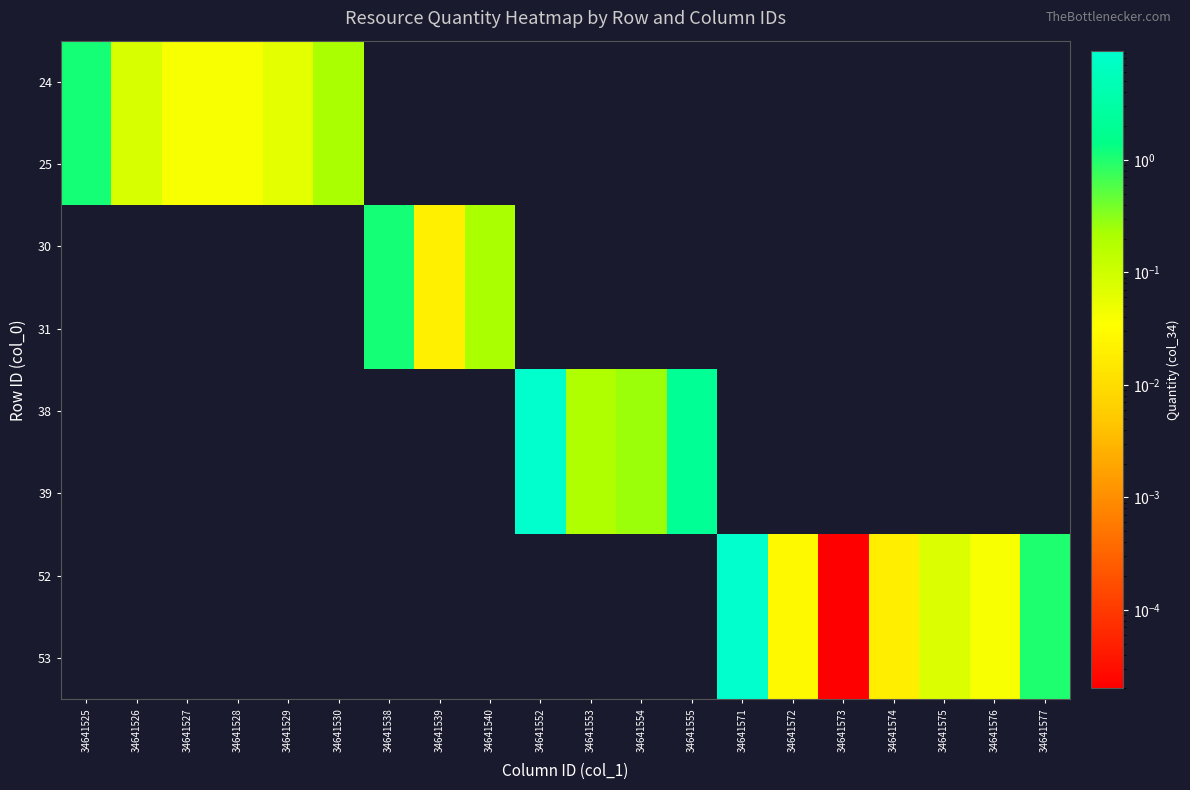

True or false: 38 has a value of 2.1 at 34641555.

True